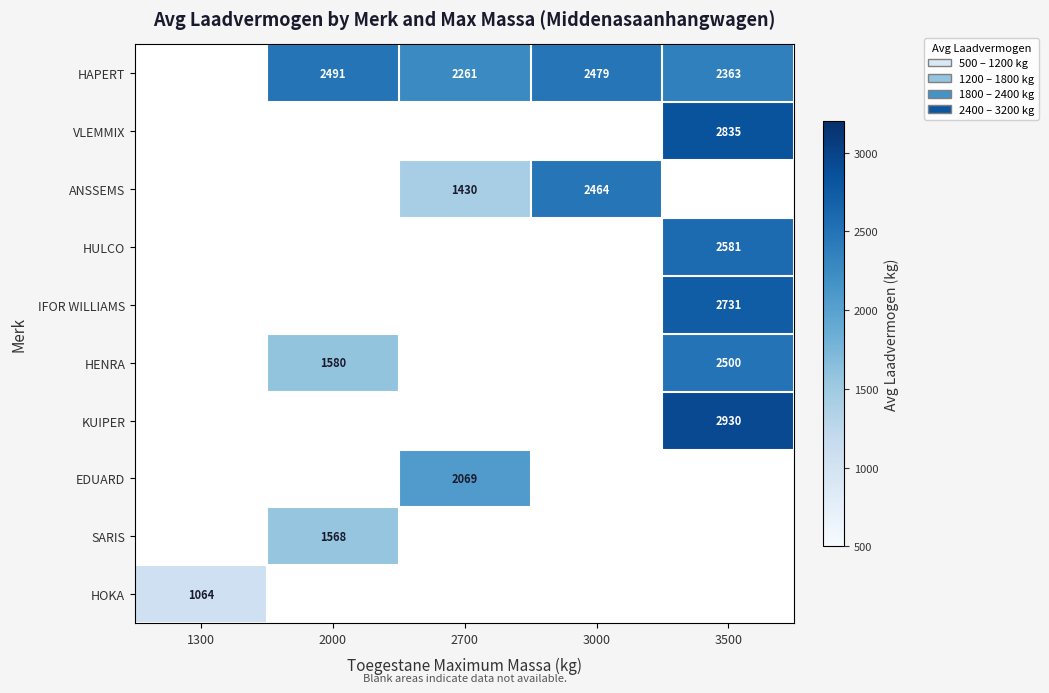

Is it true that HAPERT equals 3736.1 at 2700?

False